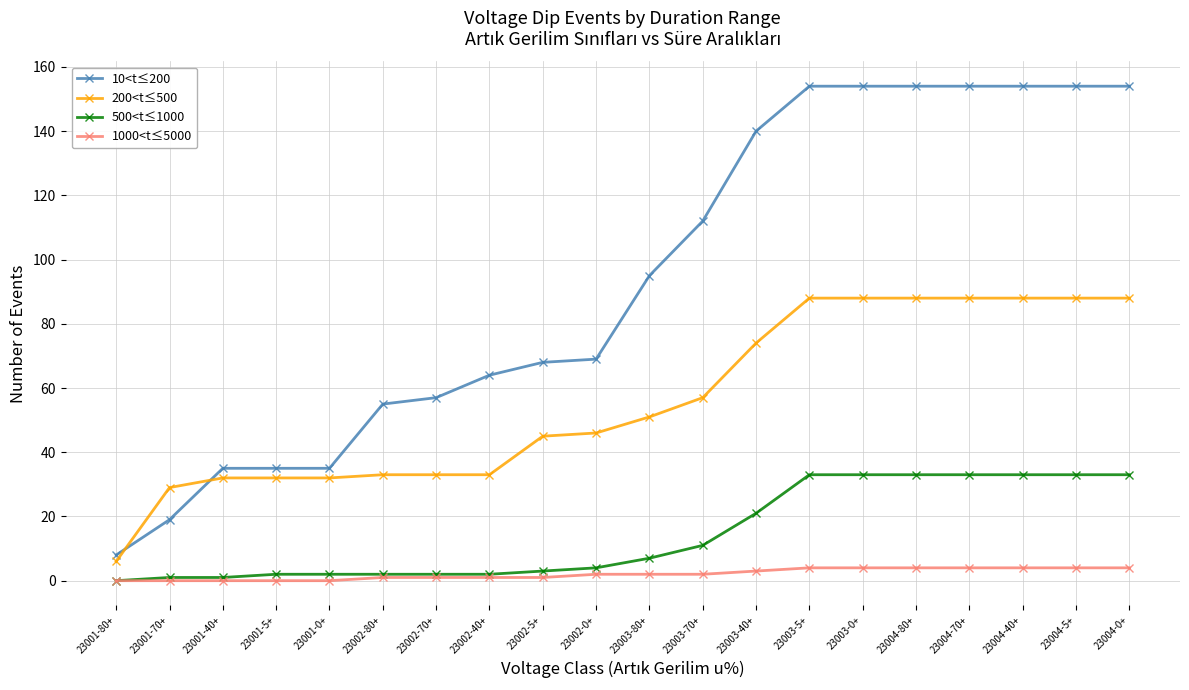

Reading left to right, extract all data points from this chart.

10<t≤200: 23001-80+=8	23001-70+=19	23001-40+=35	23001-5+=35	23001-0+=35	23002-80+=55	23002-70+=57	23002-40+=64	23002-5+=68	23002-0+=69	23003-80+=95	23003-70+=112	23003-40+=140	23003-5+=154	23003-0+=154	23004-80+=154	23004-70+=154	23004-40+=154	23004-5+=154	23004-0+=154
200<t≤500: 23001-80+=6	23001-70+=29	23001-40+=32	23001-5+=32	23001-0+=32	23002-80+=33	23002-70+=33	23002-40+=33	23002-5+=45	23002-0+=46	23003-80+=51	23003-70+=57	23003-40+=74	23003-5+=88	23003-0+=88	23004-80+=88	23004-70+=88	23004-40+=88	23004-5+=88	23004-0+=88
500<t≤1000: 23001-80+=0	23001-70+=1	23001-40+=1	23001-5+=2	23001-0+=2	23002-80+=2	23002-70+=2	23002-40+=2	23002-5+=3	23002-0+=4	23003-80+=7	23003-70+=11	23003-40+=21	23003-5+=33	23003-0+=33	23004-80+=33	23004-70+=33	23004-40+=33	23004-5+=33	23004-0+=33
1000<t≤5000: 23001-80+=0	23001-70+=0	23001-40+=0	23001-5+=0	23001-0+=0	23002-80+=1	23002-70+=1	23002-40+=1	23002-5+=1	23002-0+=2	23003-80+=2	23003-70+=2	23003-40+=3	23003-5+=4	23003-0+=4	23004-80+=4	23004-70+=4	23004-40+=4	23004-5+=4	23004-0+=4